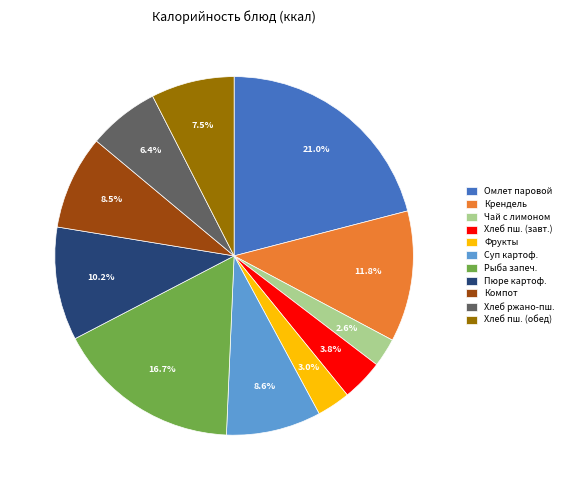

Which slice is the largest?

Омлет паровой